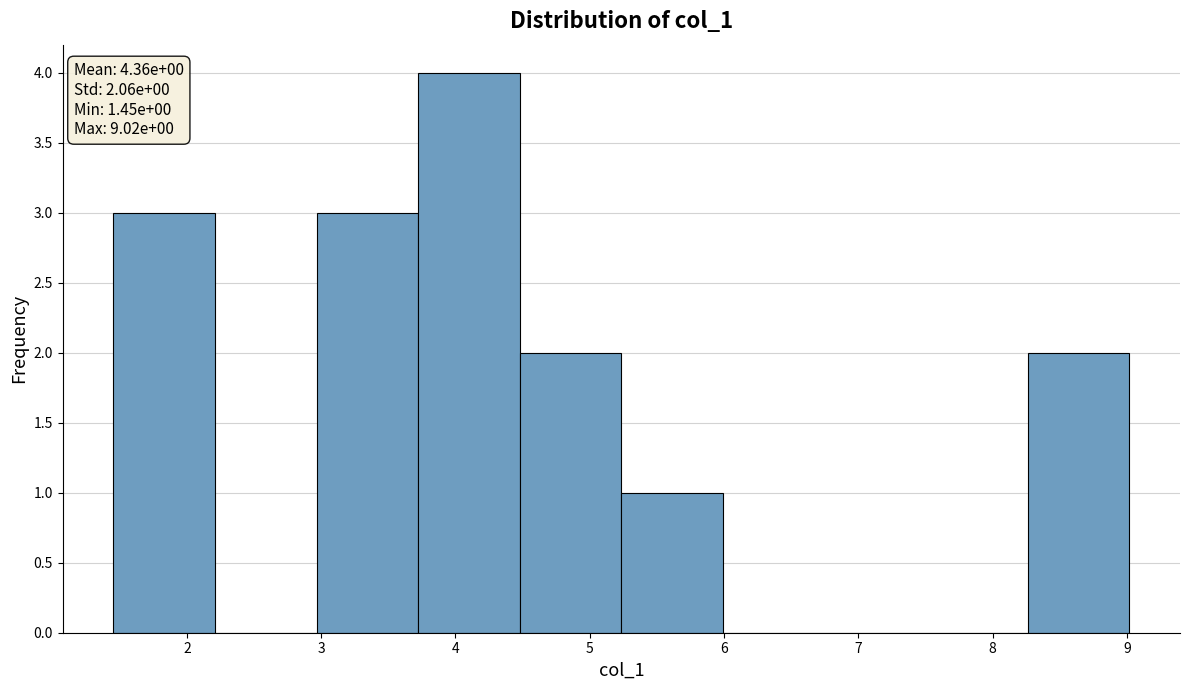

Which range on the x-axis has the tallest bar?

3.7 to 4.5